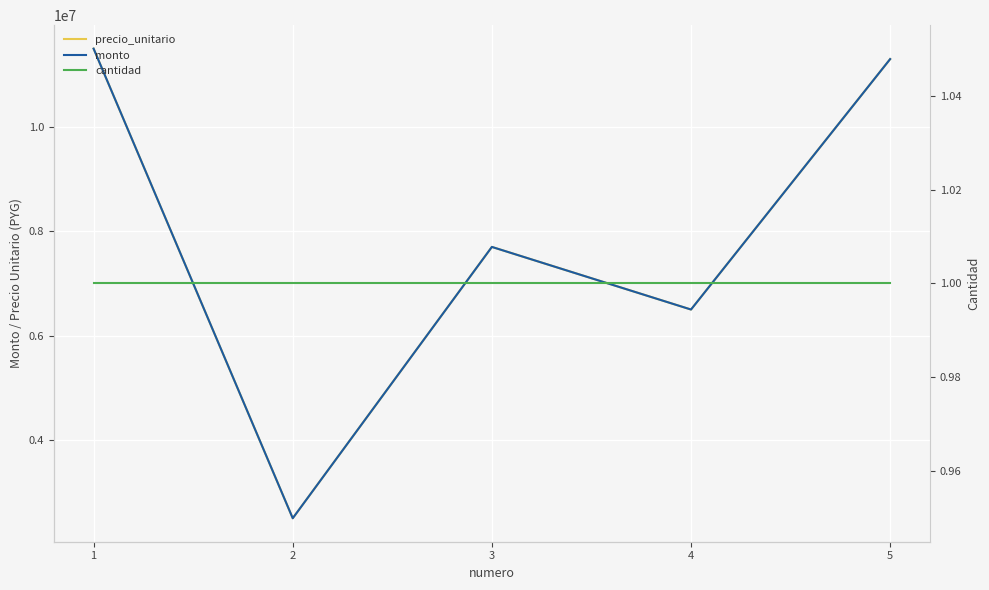

Is the value of precio_unitario at 5 greater than the value of monto at 1?

No